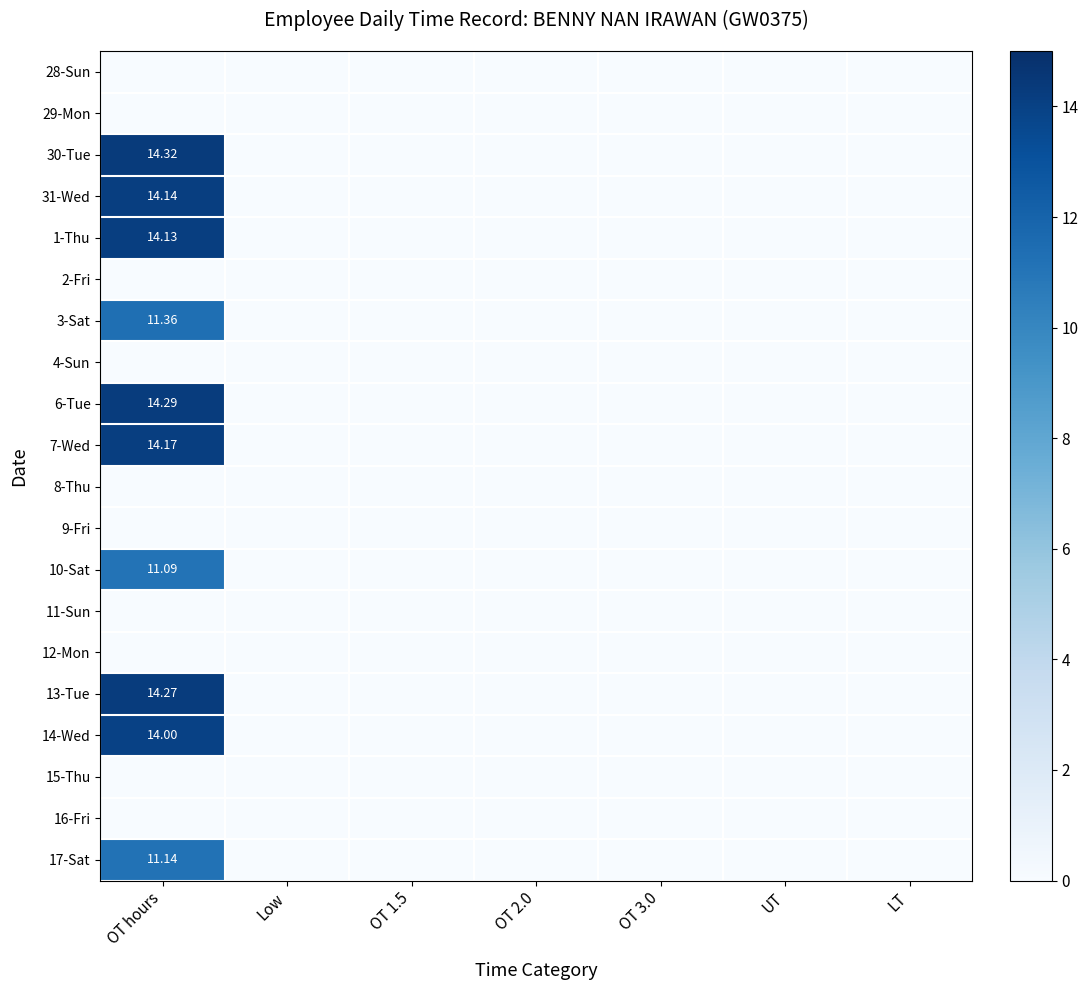

How many values in the 10-Sat series exceed 0?

1